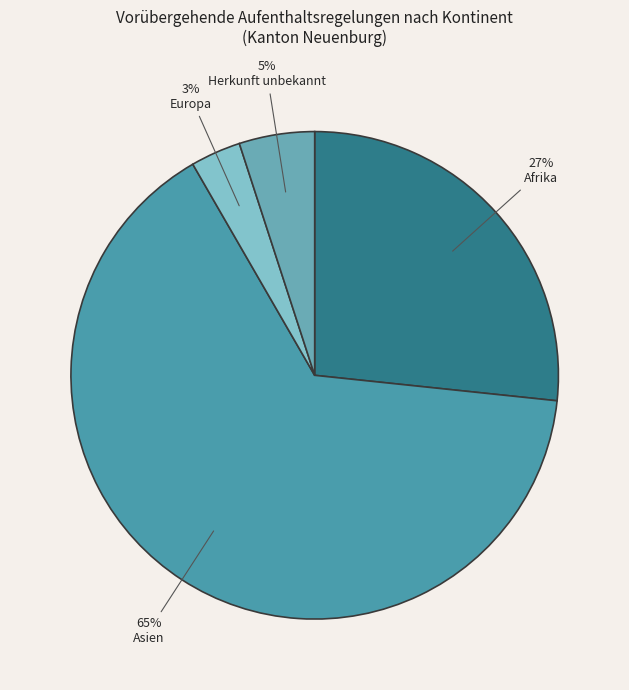

What percentage is NOT represented by Asien?

35.0%